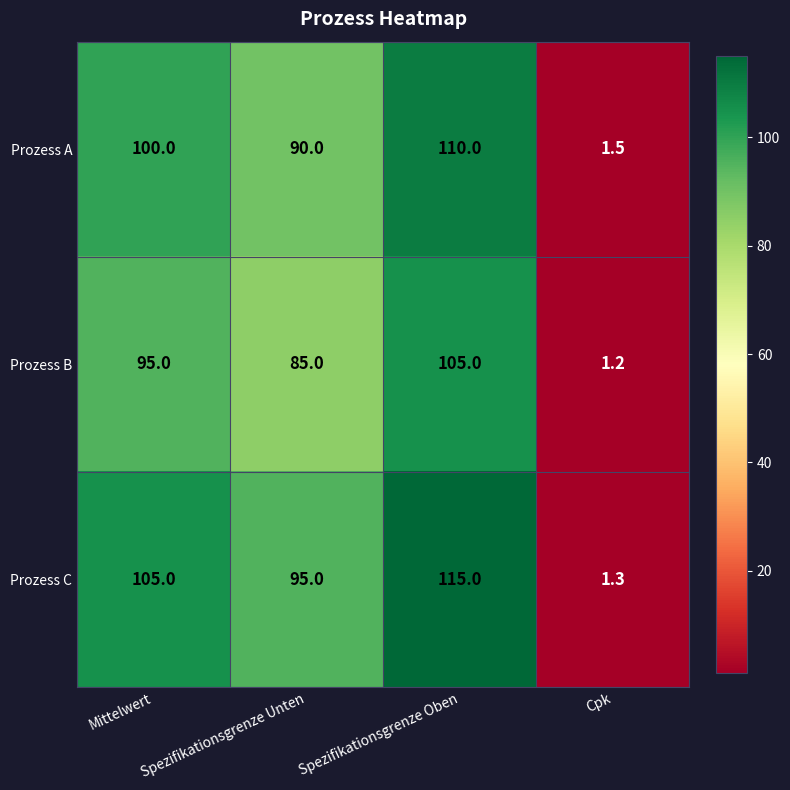

Where is Prozess C nearest to the value 58?

Spezifikationsgrenze Unten